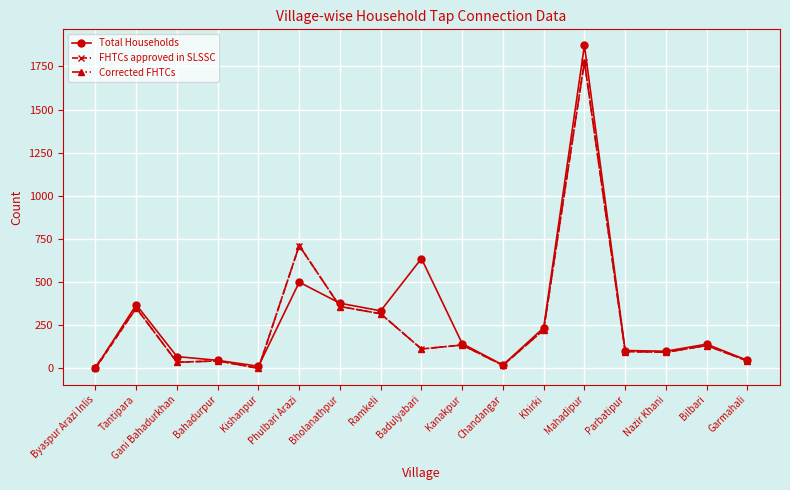

Which series has the widest spread of values?

Total Households